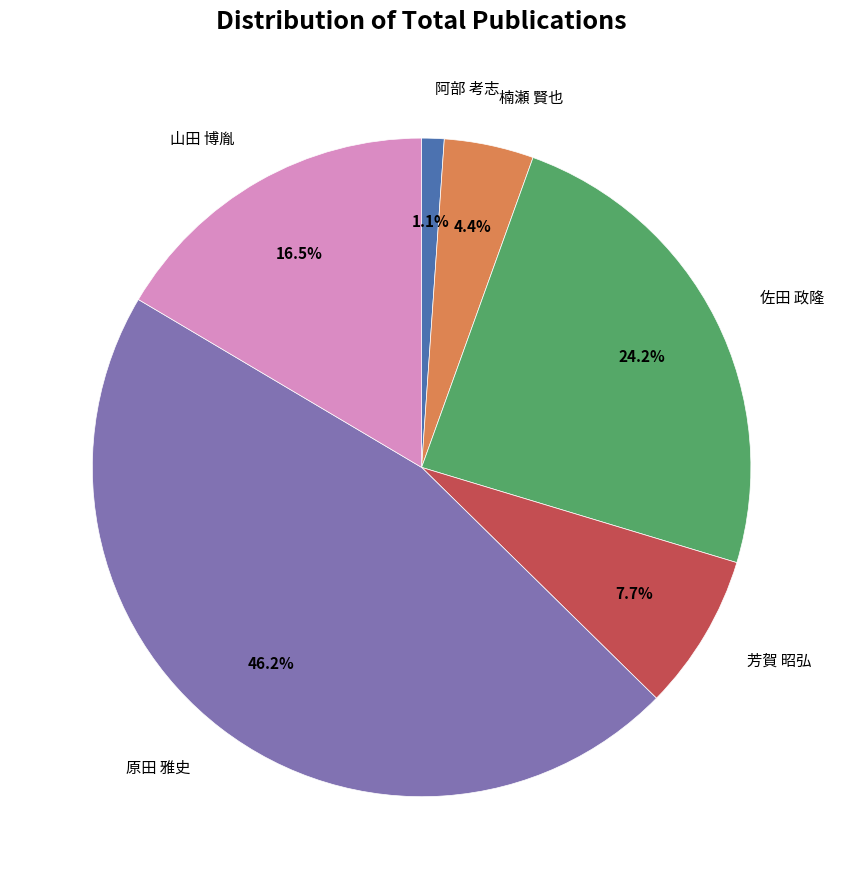

Is there a majority slice in this chart?

No